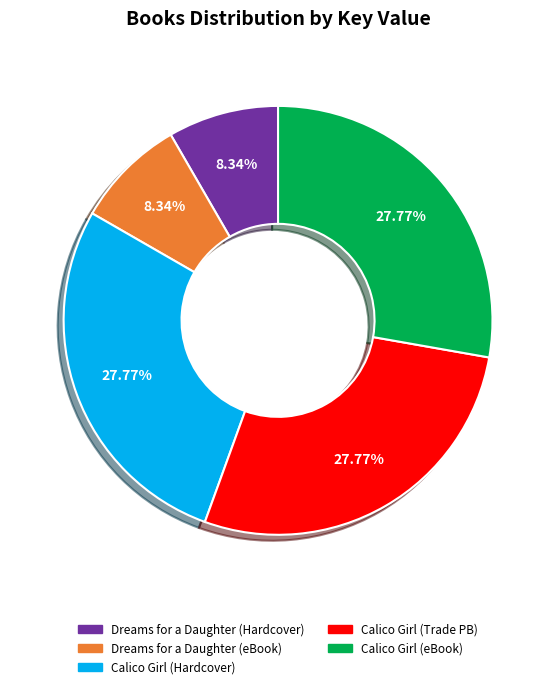

Is there a majority slice in this chart?

No